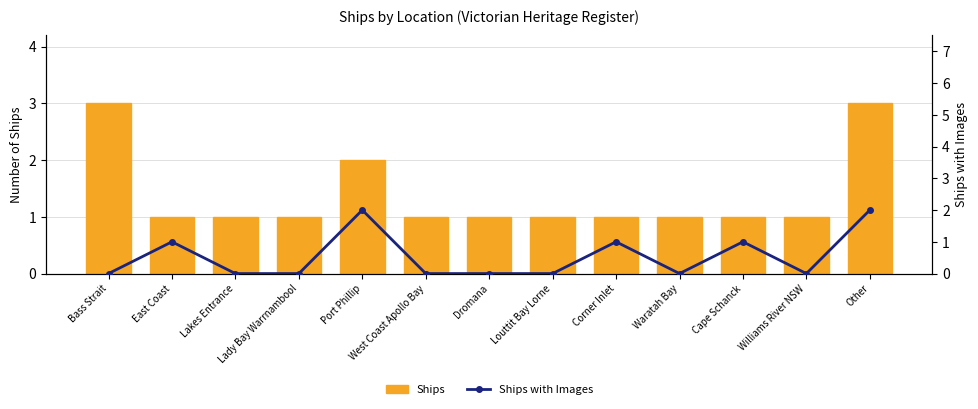

Reading left to right, transcribe all the data shown in this chart.

Ships: Bass Strait=3	East Coast=1	Lakes Entrance=1	Lady Bay Warrnambool=1	Port Phillip=2	West Coast Apollo Bay=1	Dromana=1	Louttit Bay Lorne=1	Corner Inlet=1	Waratah Bay=1	Cape Schanck=1	Williams River NSW=1	Other=3
Ships with Images: Bass Strait=0	East Coast=1	Lakes Entrance=0	Lady Bay Warrnambool=0	Port Phillip=2	West Coast Apollo Bay=0	Dromana=0	Louttit Bay Lorne=0	Corner Inlet=1	Waratah Bay=0	Cape Schanck=1	Williams River NSW=0	Other=2